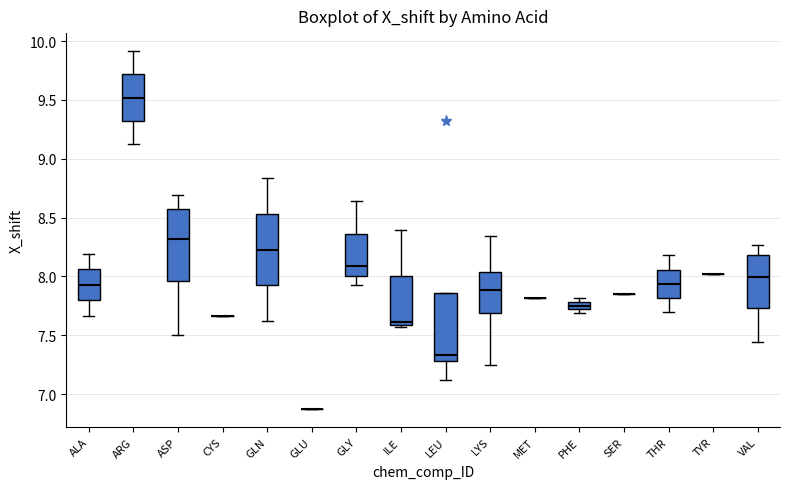

Where is the upper edge of the box for VAL on the y-axis? The values are not printed on the chart, so give them approximately, as read against the axis.

8.20